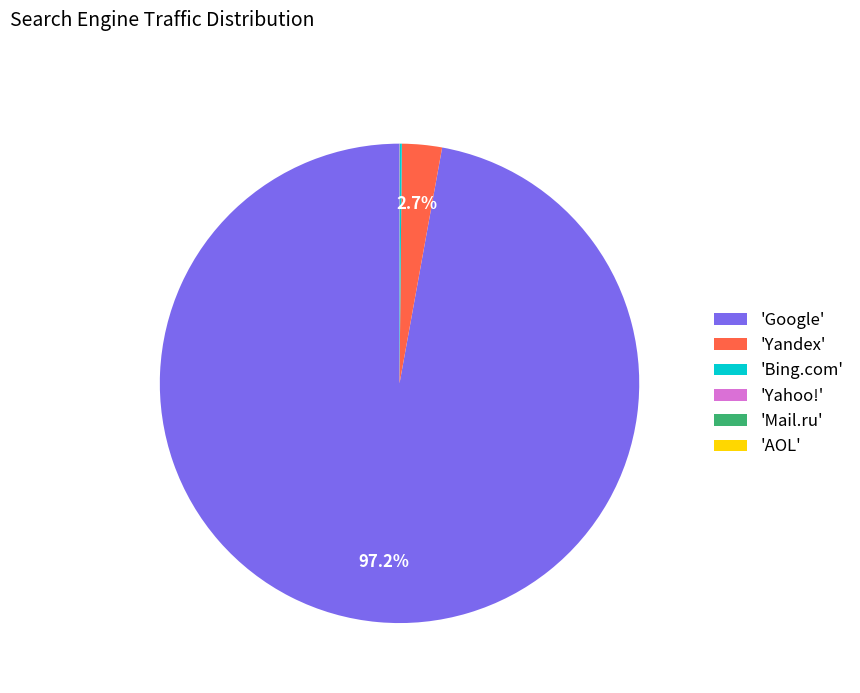

To the nearest percent, what is the average slice percentage?

17%